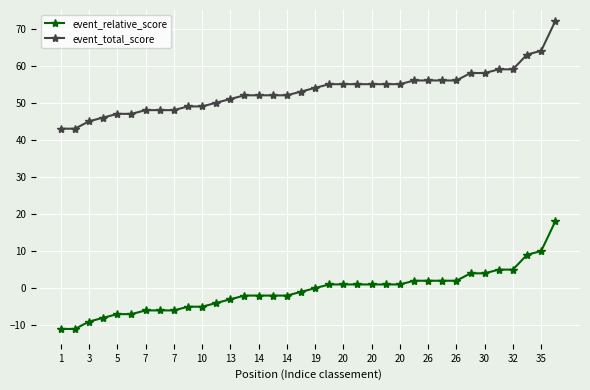

What is the difference between the maximum and second lowest values in the event_relative_score series?

29